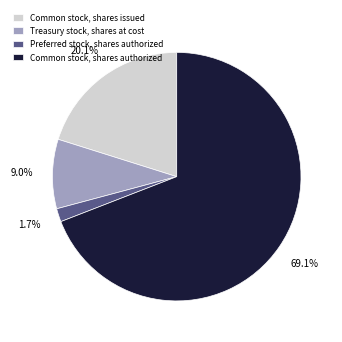

How many slices are in this pie chart?

4